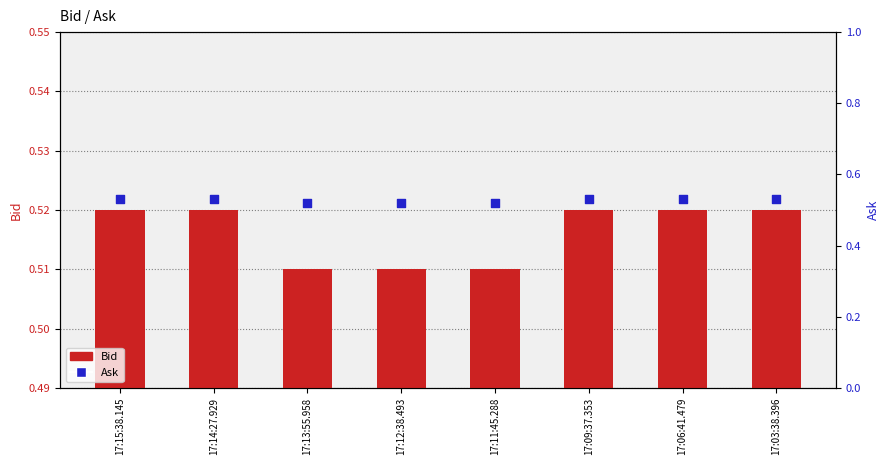

At which category is the sum across all series the highest?

17:15:38.145